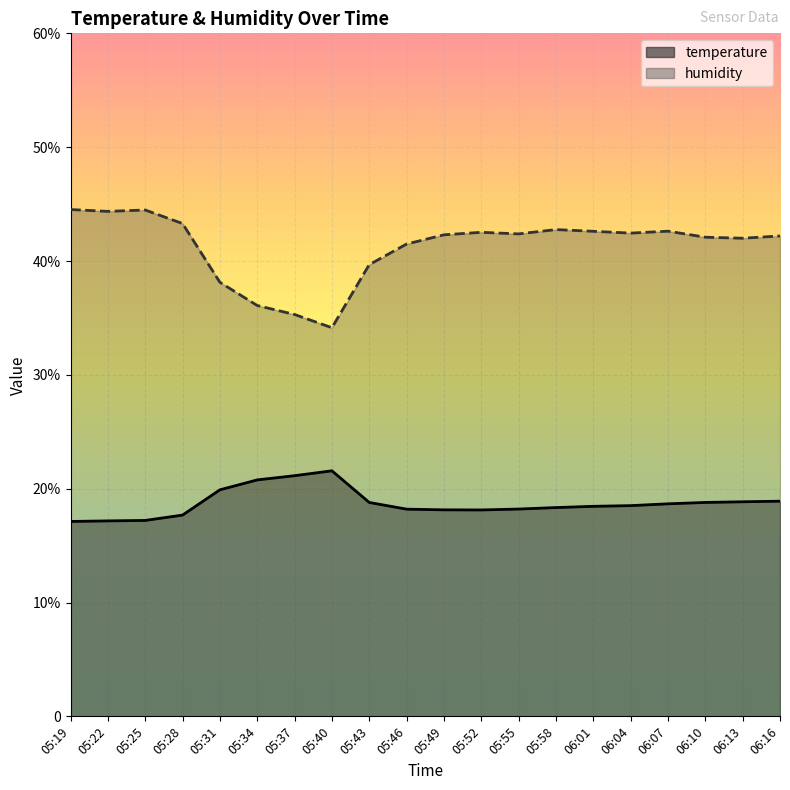

The humidity series shows 42.4 at 05:55. True or false?

True